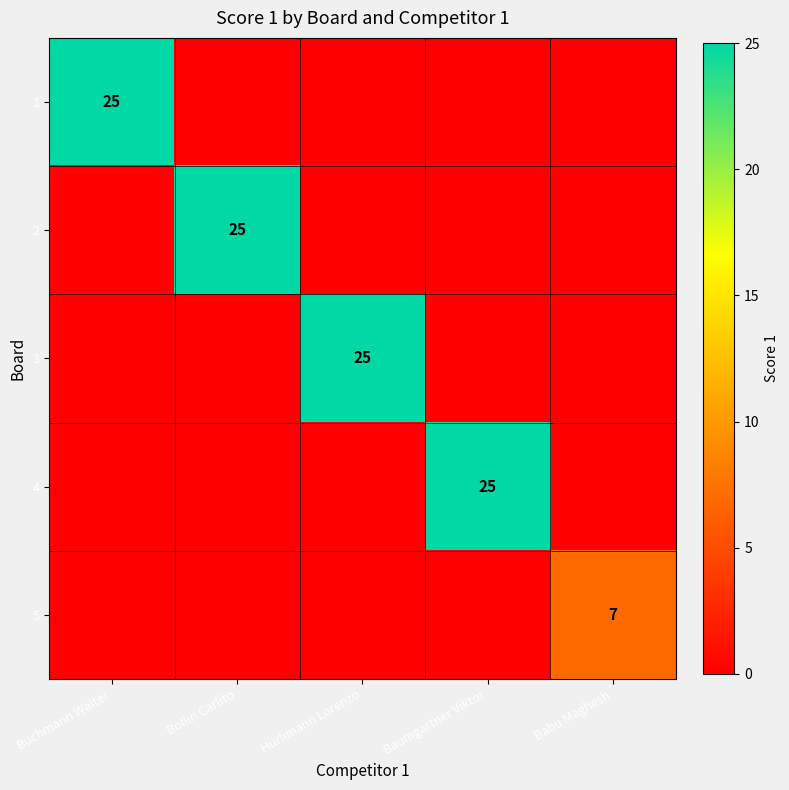

The value of 5 at Babu Maghesh is 12. True or false?

False